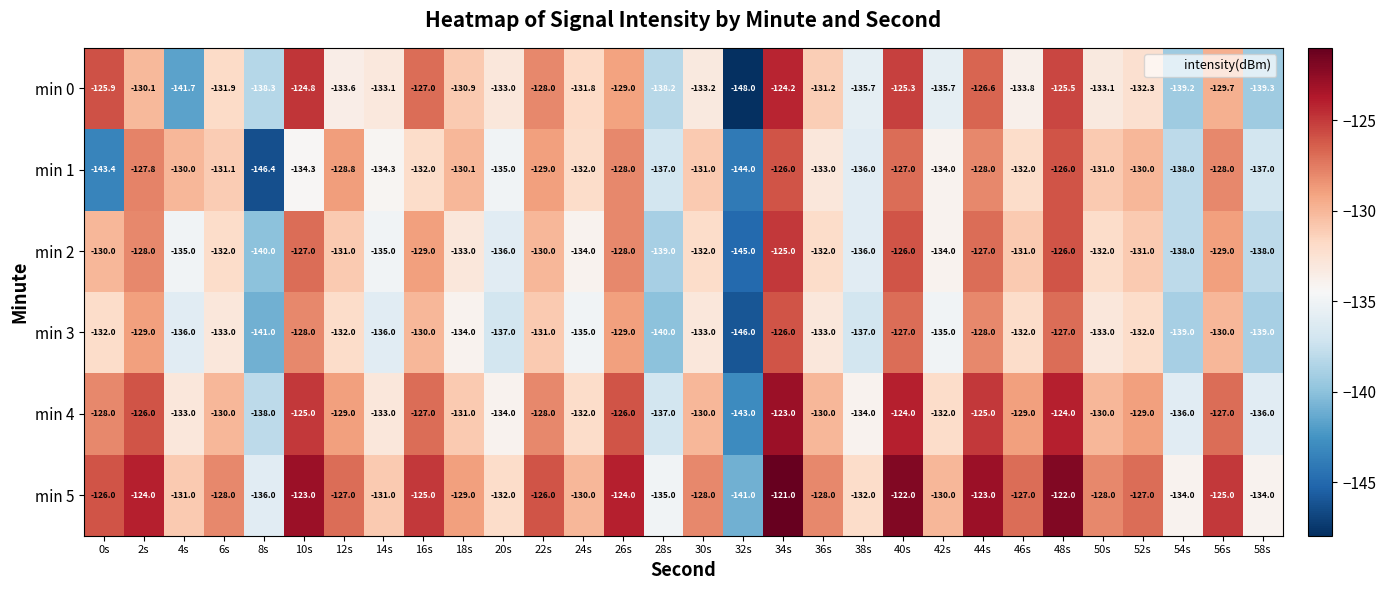

The value of min 5 at 4s is -36.2. True or false?

False